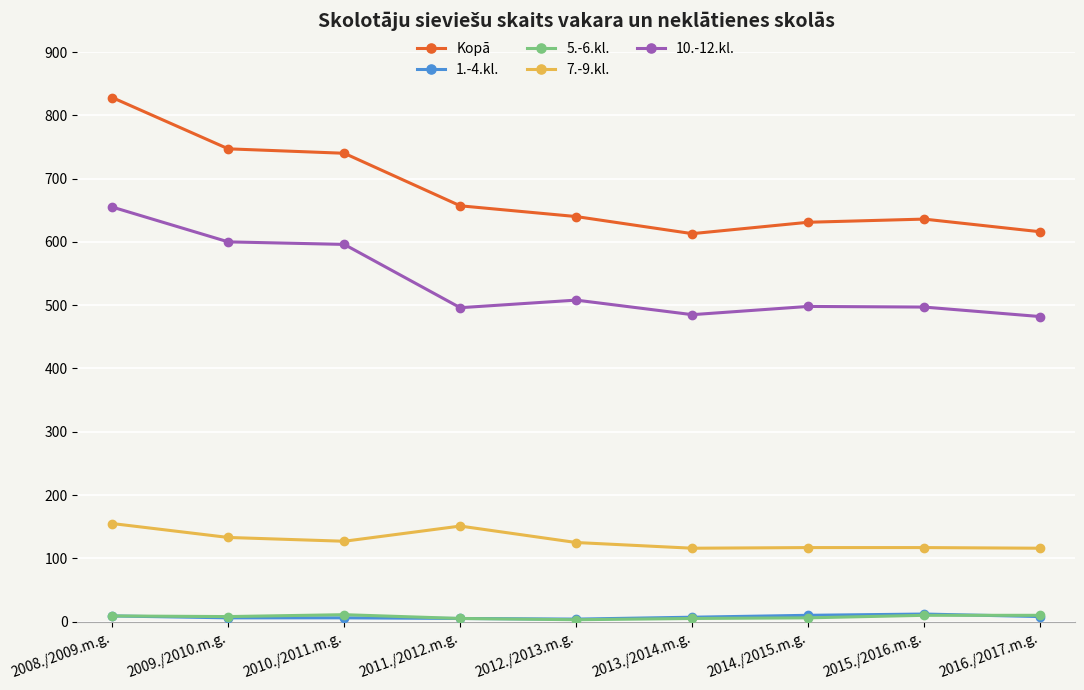

True or false: 5.-6.kl. and 10.-12.kl. intersect in this chart.

False